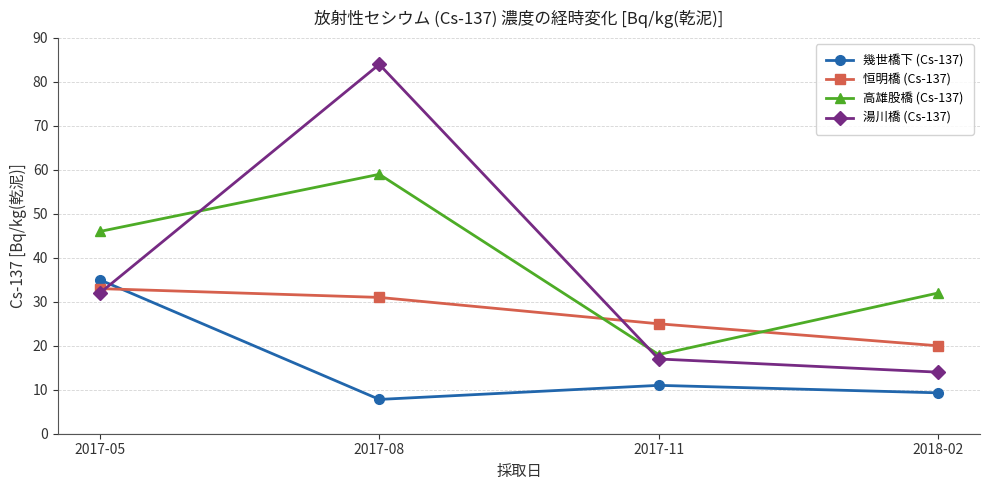

Reading left to right, list all the values displayed in this chart.

幾世橋下 (Cs-137): 2017-05=35.0	2017-08=7.8	2017-11=11.0	2018-02=9.3
恒明橋 (Cs-137): 2017-05=33.0	2017-08=31.0	2017-11=25.0	2018-02=20.0
高雄股橋 (Cs-137): 2017-05=46.0	2017-08=59.0	2017-11=18.0	2018-02=32.0
湯川橋 (Cs-137): 2017-05=32.0	2017-08=84.0	2017-11=17.0	2018-02=14.0